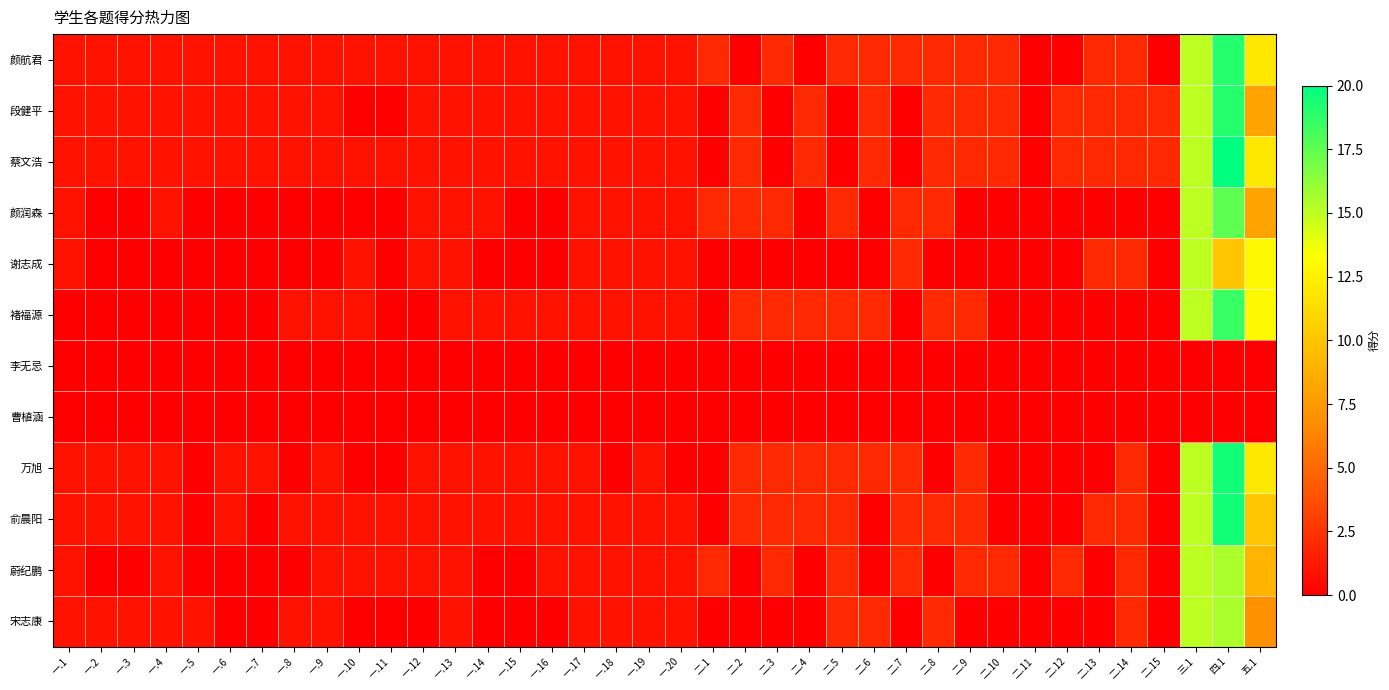

Which series has the largest range (max minus min)?

蔡文浩